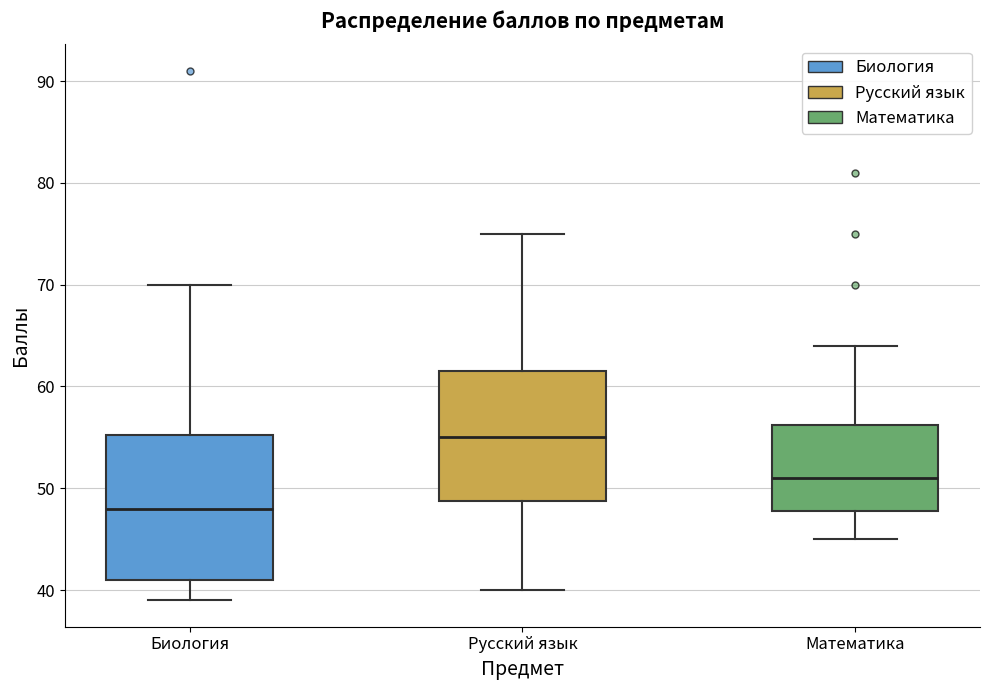

Which box has the lowest median line?

Биология